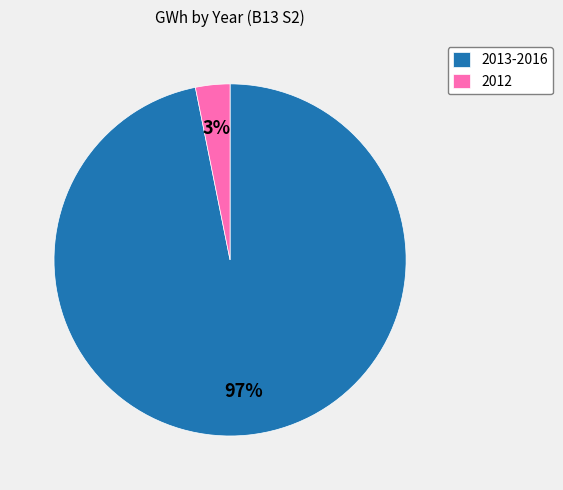

Rank the categories by value from lowest to highest.

2012, 2013-2016